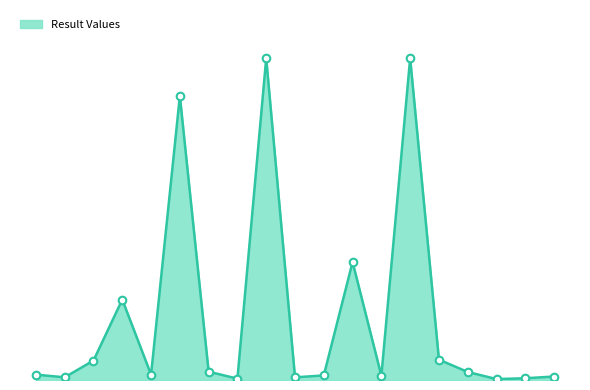

Does the chart have visible grid lines?

No